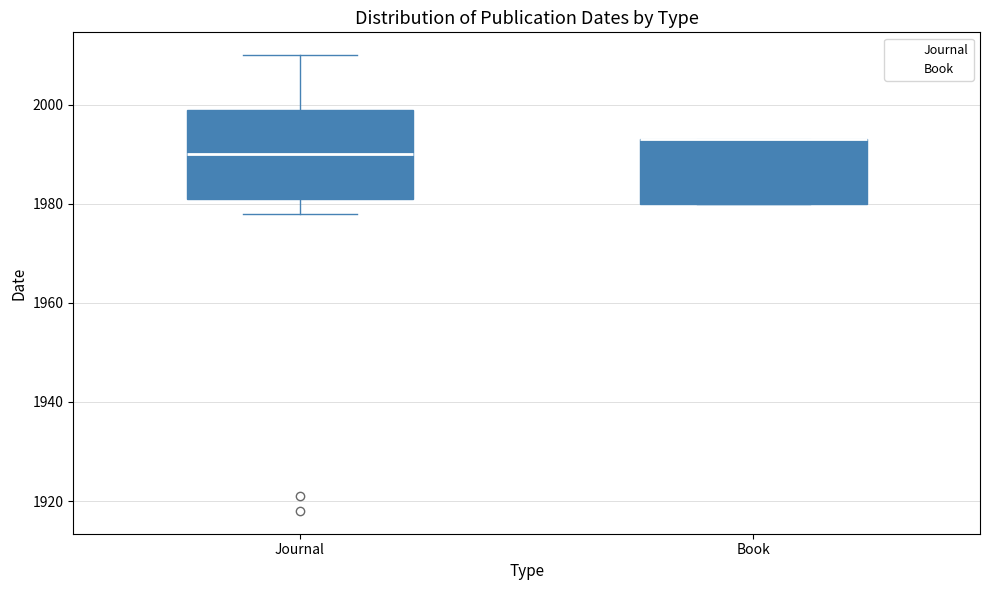

Which box is the tallest, from its lower edge to its upper edge?

Journal